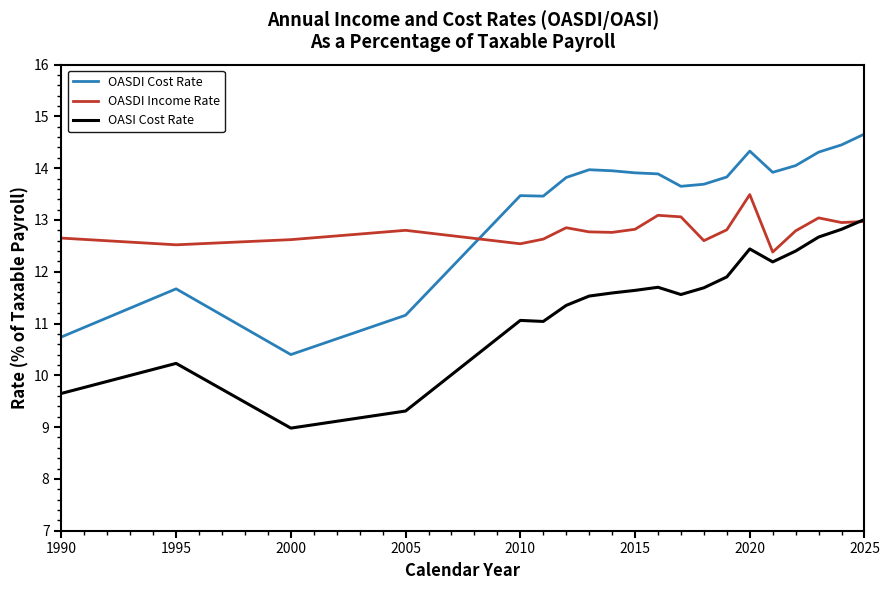

List the series in order of their peak value, highest first.

OASDI Cost Rate, OASDI Income Rate, OASI Cost Rate